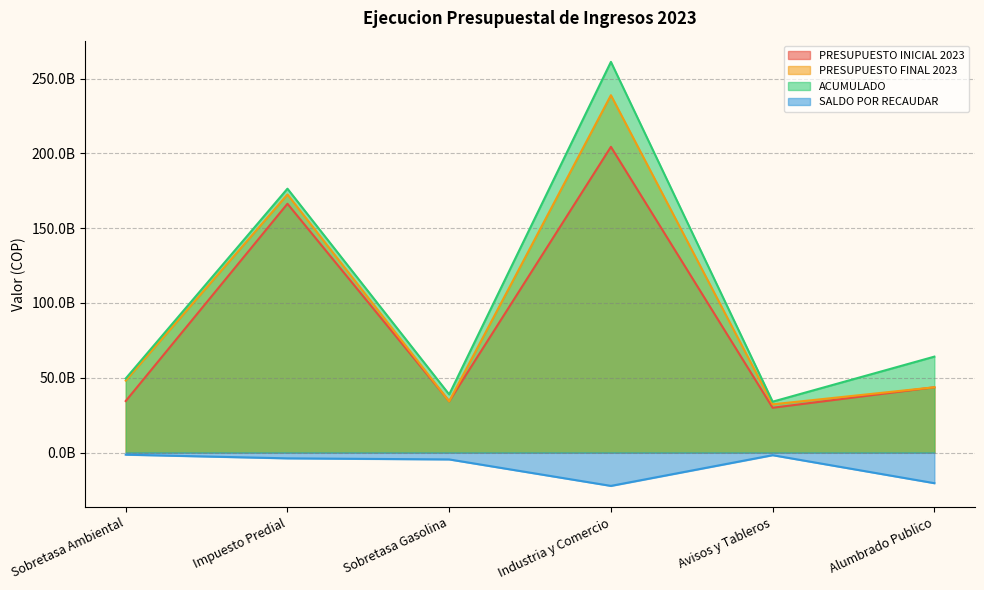

Between Sobretasa Ambiental and Sobretasa Gasolina, which series saw the biggest shift?

PRESUPUESTO FINAL 2023